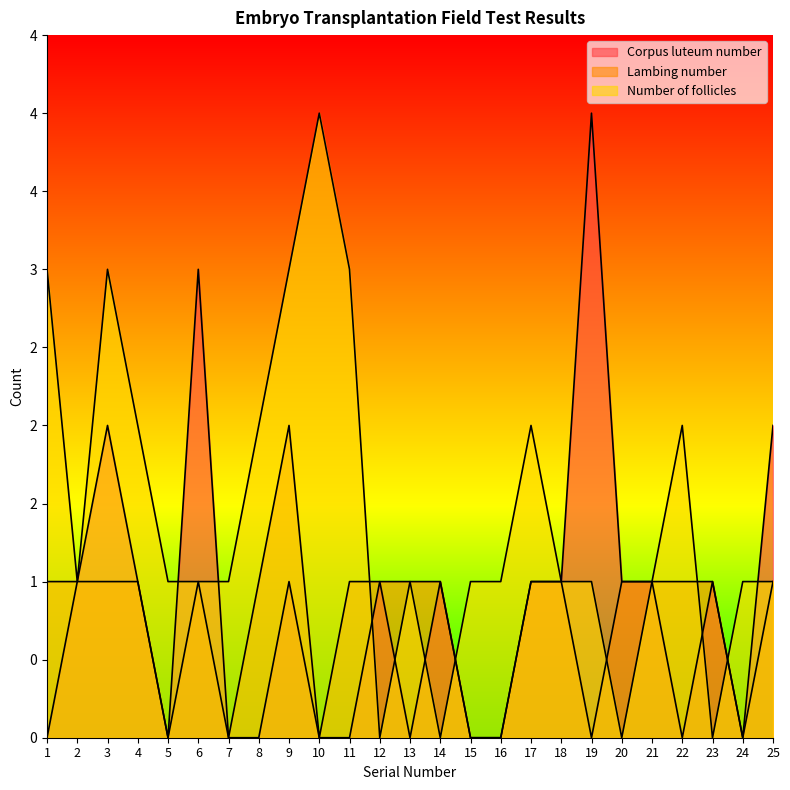

Count the number of categories in the chart.

25